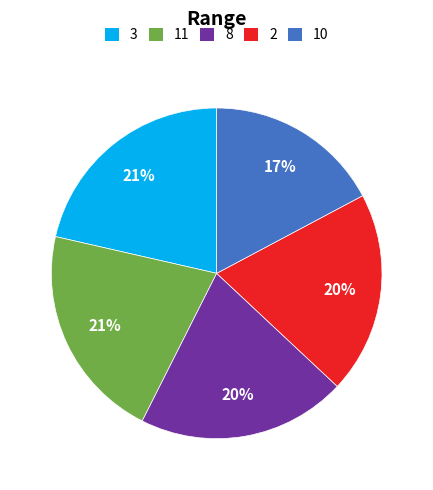

Does 10 account for over 50% of the chart?

No